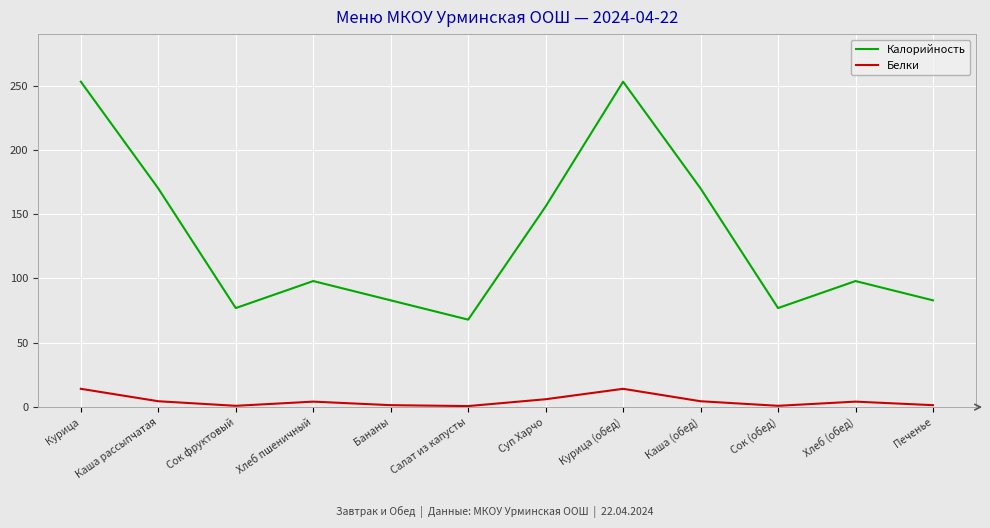

True or false: Калорийность and Белки intersect in this chart.

False